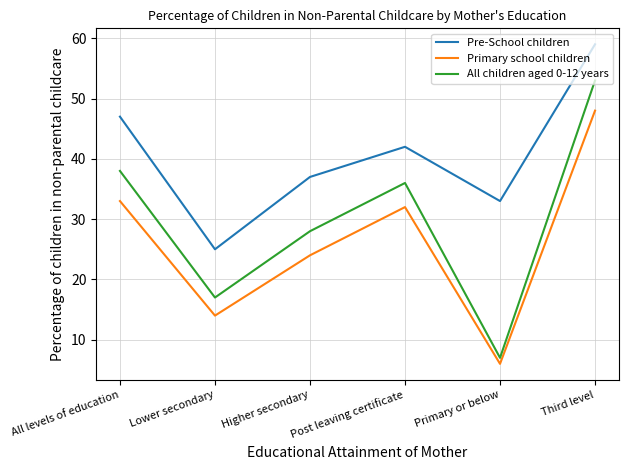

What position from the right is All levels of education?

6